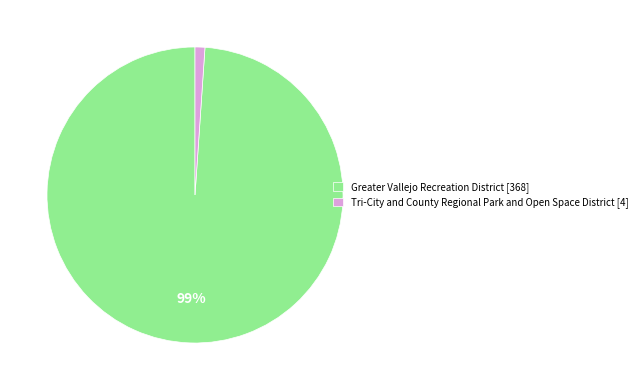

To the nearest percent, what is the combined percentage of Greater Vallejo Recreation District and Tri-City and County Regional Park and Open Space District?

100%